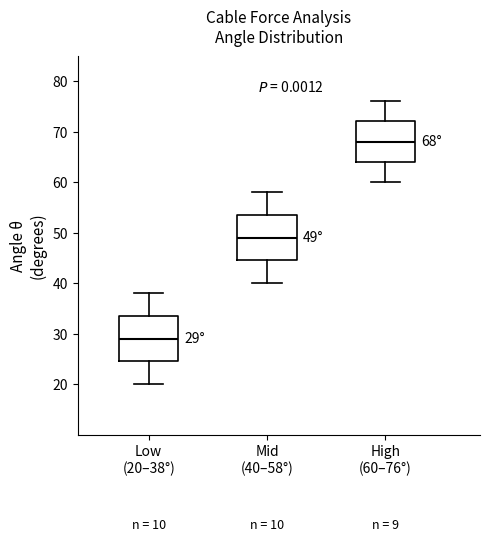

Which box's median line is the highest?

High (60–76°)